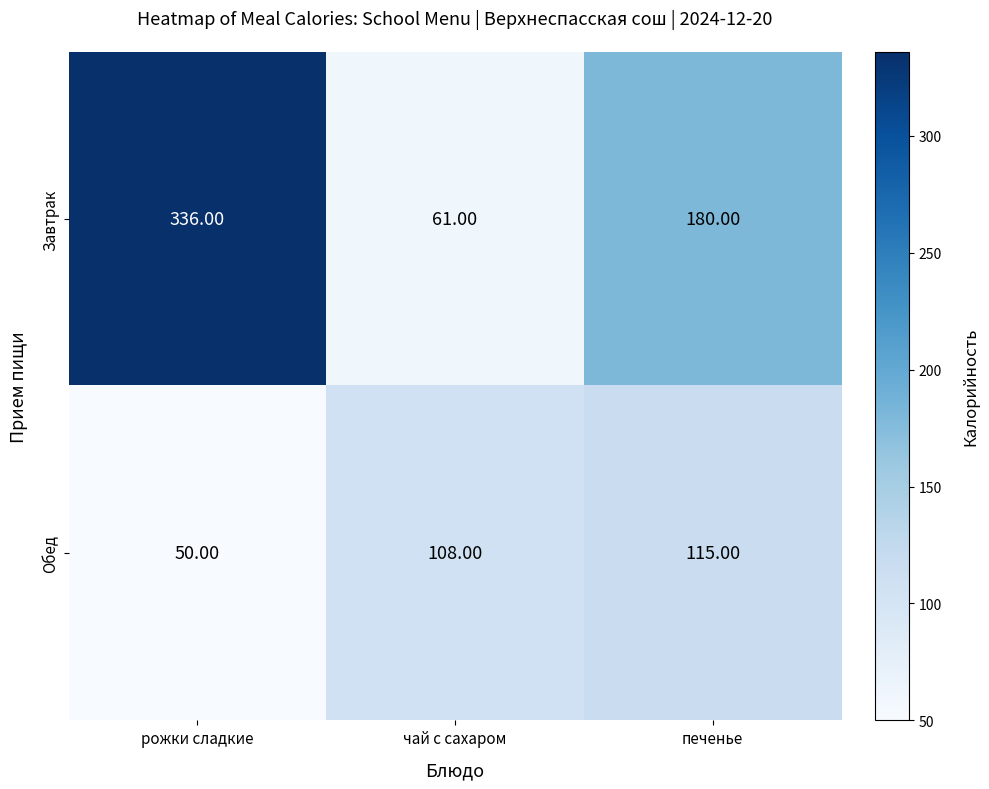

What is the total value across all series at рожки сладкие?

386